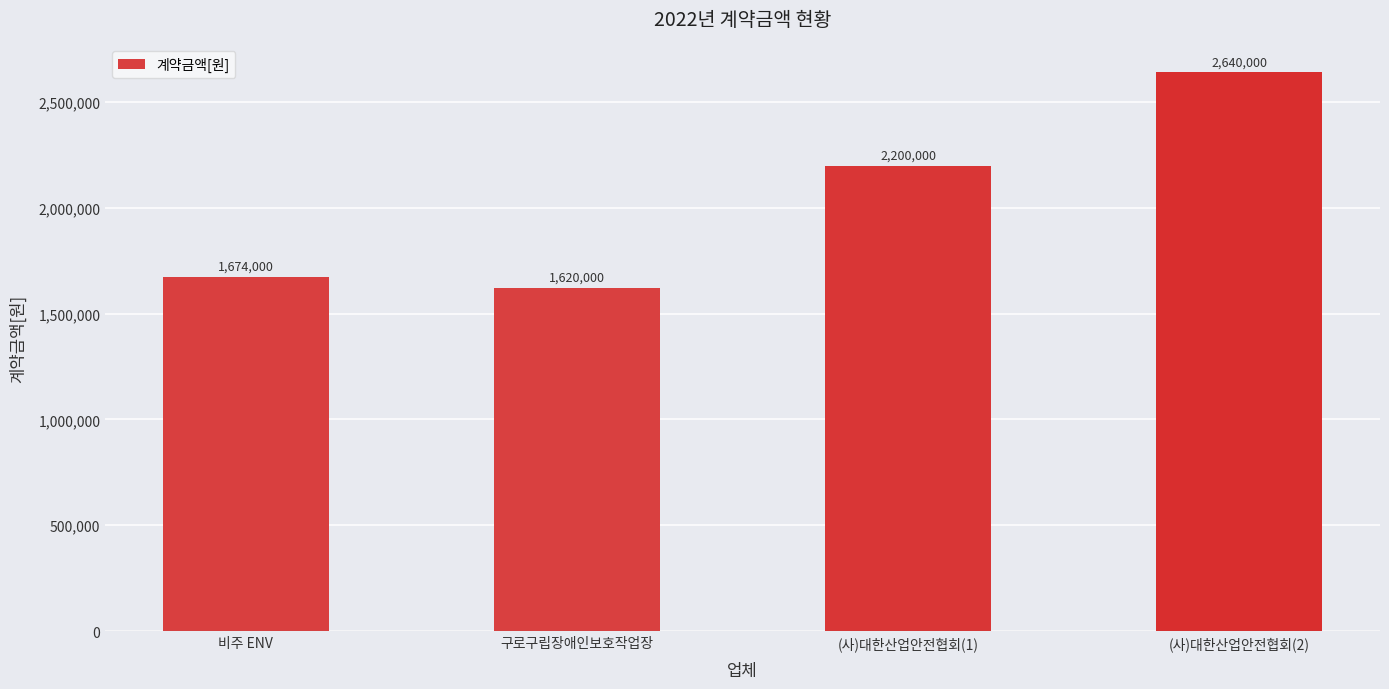

Reading left to right, what are all the values shown in this chart?

비주 ENV=1674000	구로구립장애인보호작업장=1620000	(사)대한산업안전협회(1)=2200000	(사)대한산업안전협회(2)=2640000